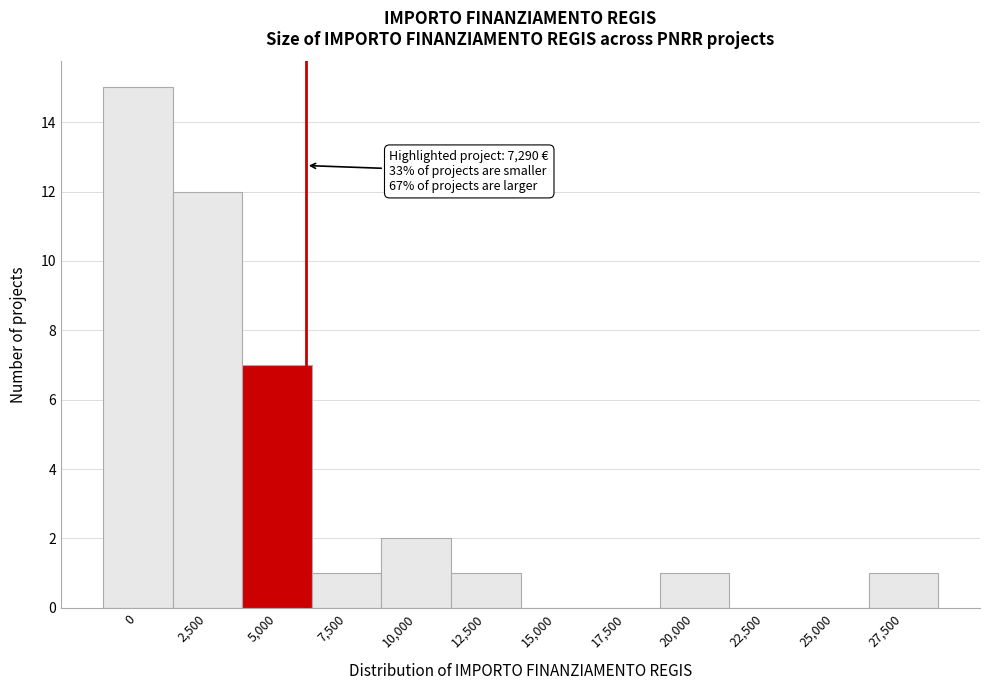

Reading left to right, list all the values displayed in this chart.

0=15	2,500=12	5,000=7	7,500=1	10,000=2	12,500=1	15,000=0	17,500=0	20,000=1	22,500=0	25,000=0	27,500=1